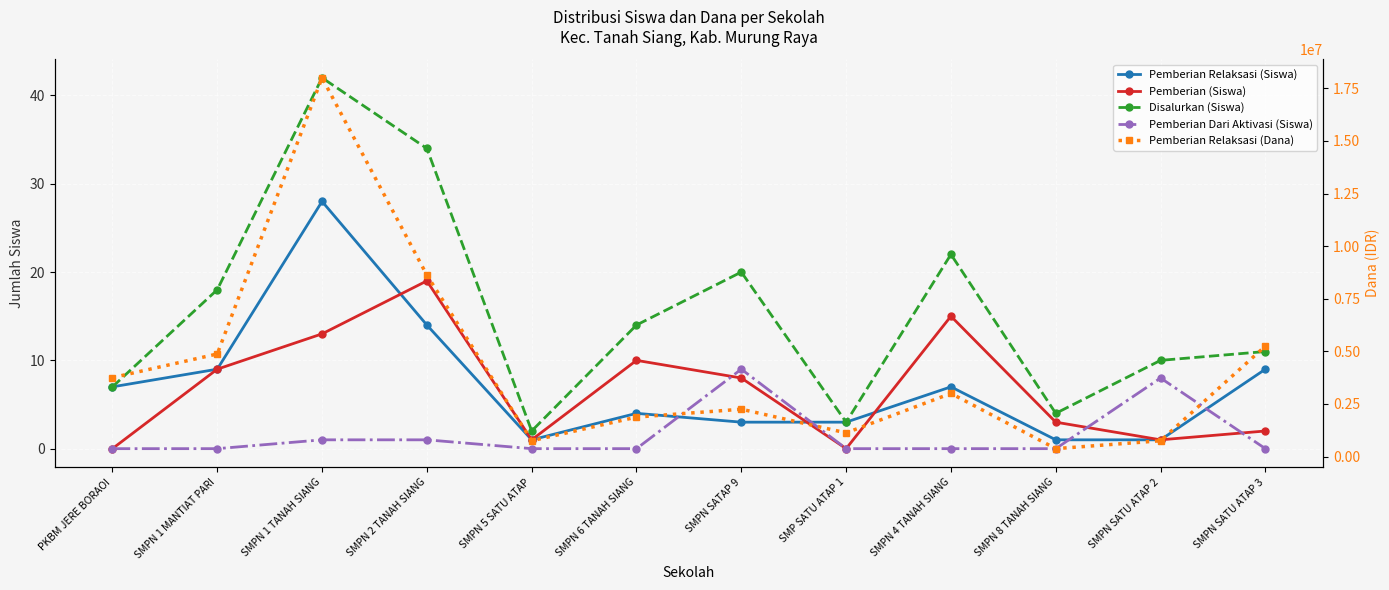

Which series has the largest total across all categories?

Pemberian Relaksasi (Dana)